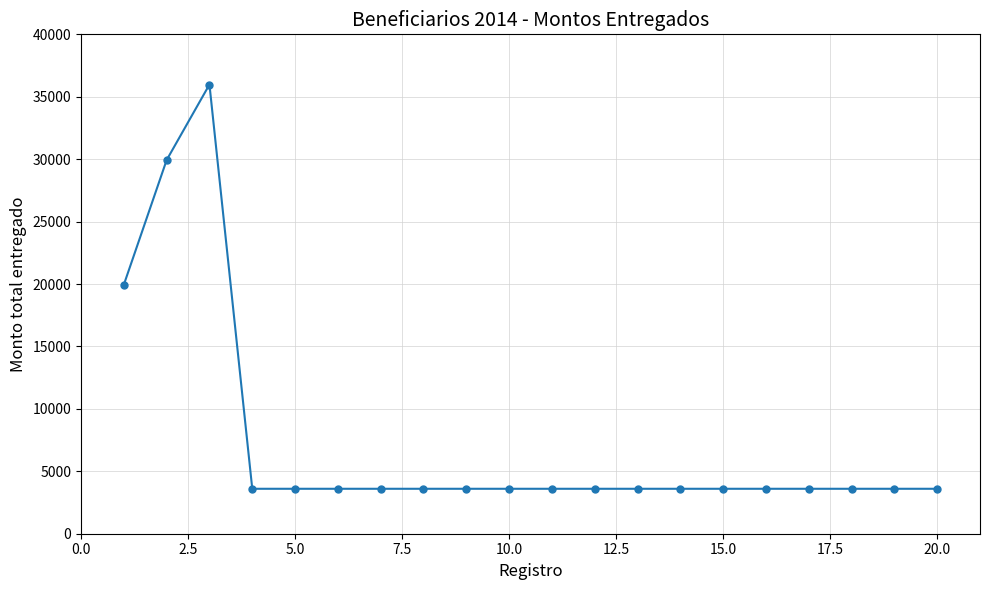

What is the smallest value displayed?

3600